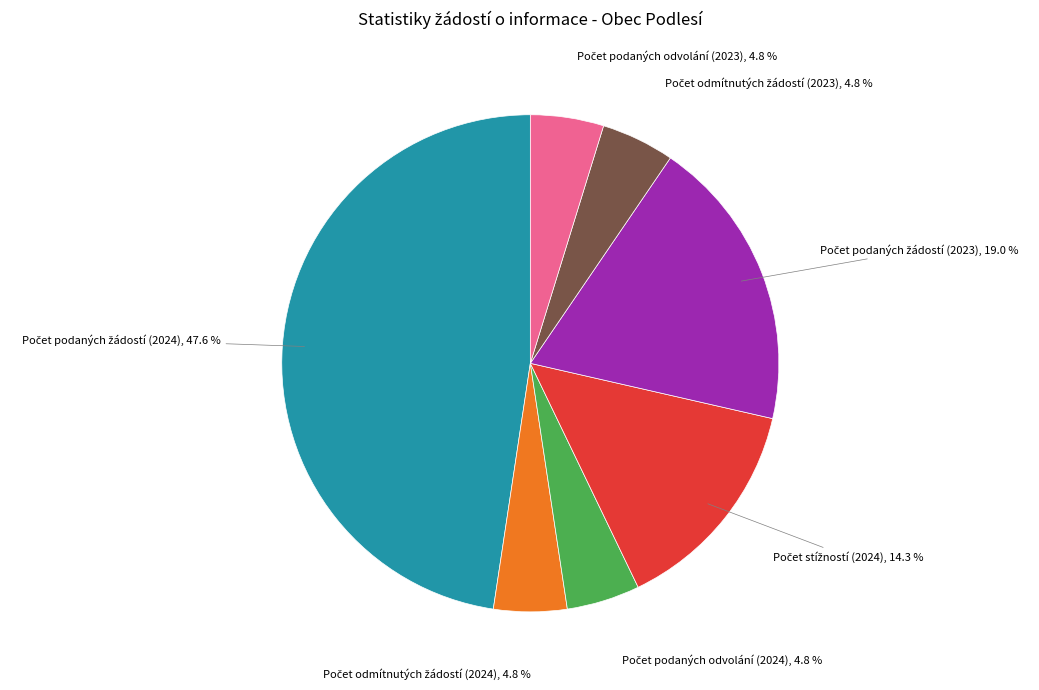

To the nearest percent, what is the average slice percentage?

14%